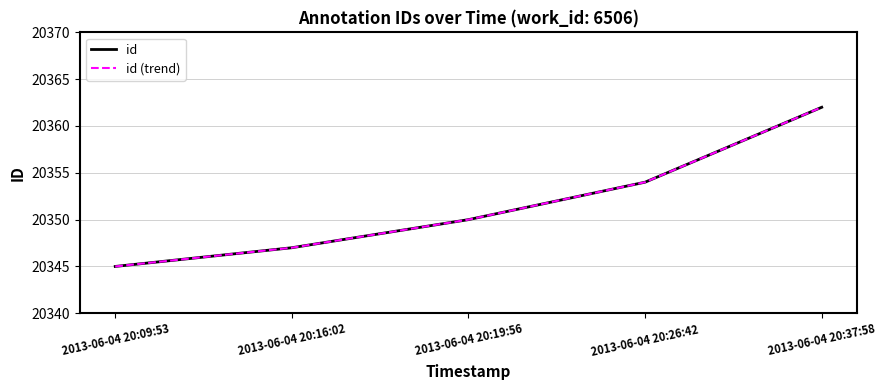

The id (trend) series shows 20347 at 2013-06-04 20:16:02. True or false?

True